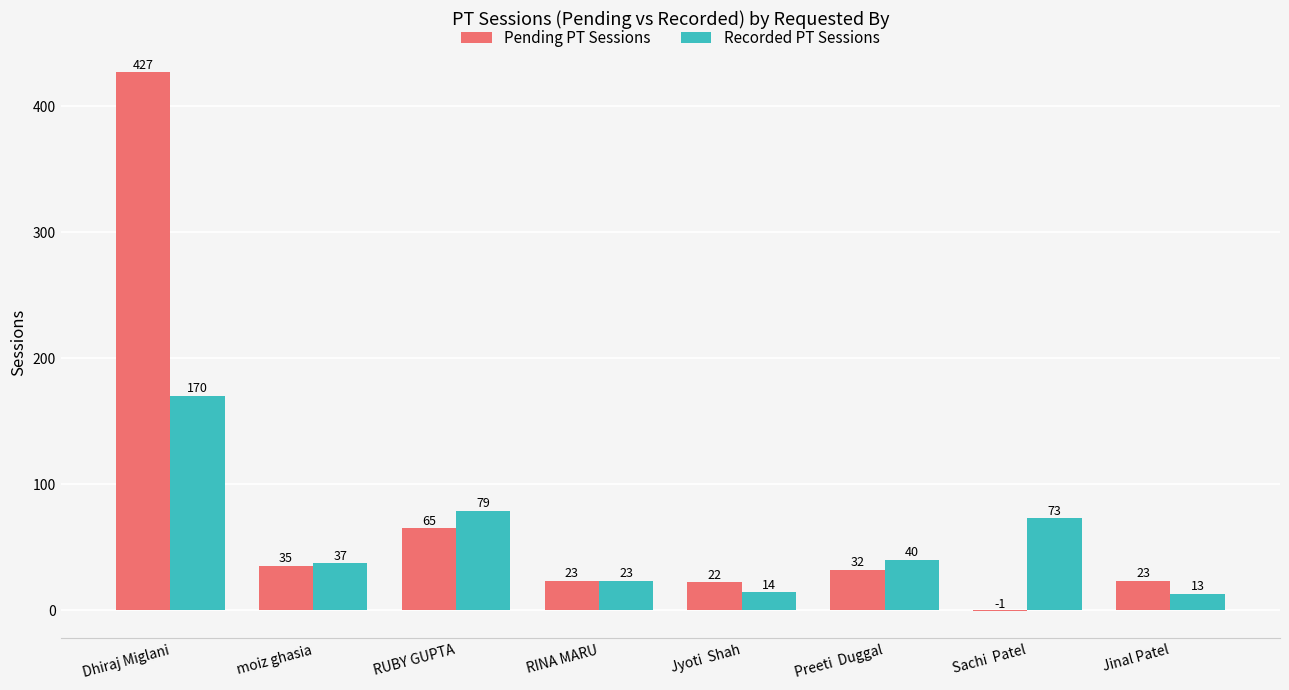

Which series changed the most between moiz ghasia and RINA MARU?

Recorded PT Sessions